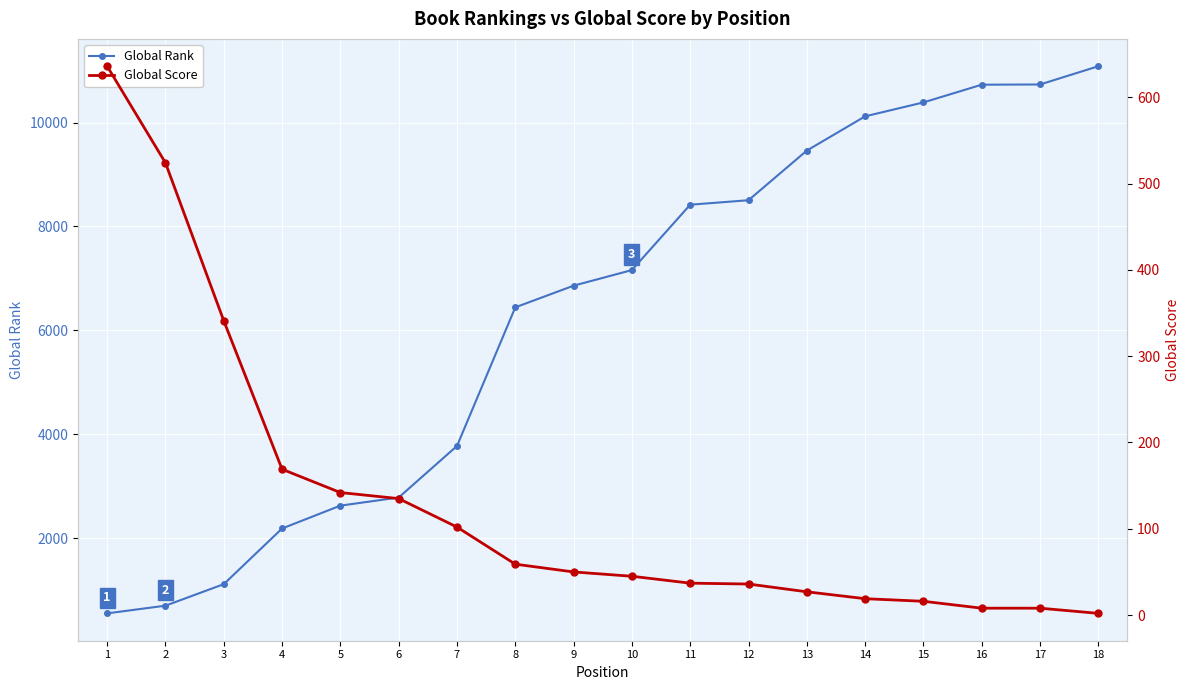

At which category is the sum across all series the highest?

18